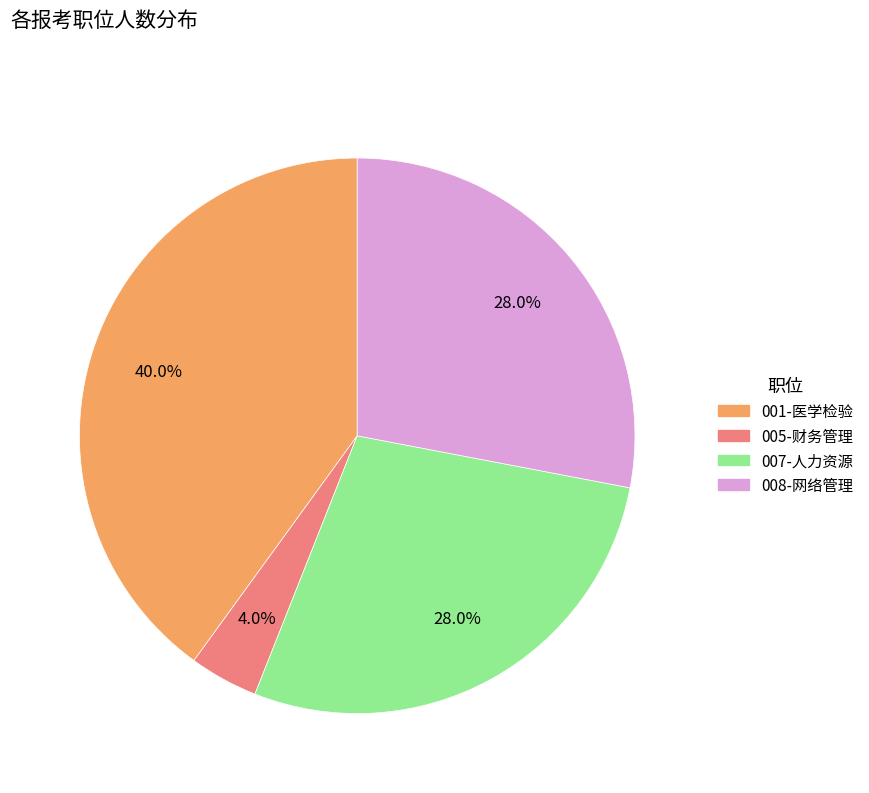

What percentage is the 008-网络管理 slice, to the nearest percent?

28%